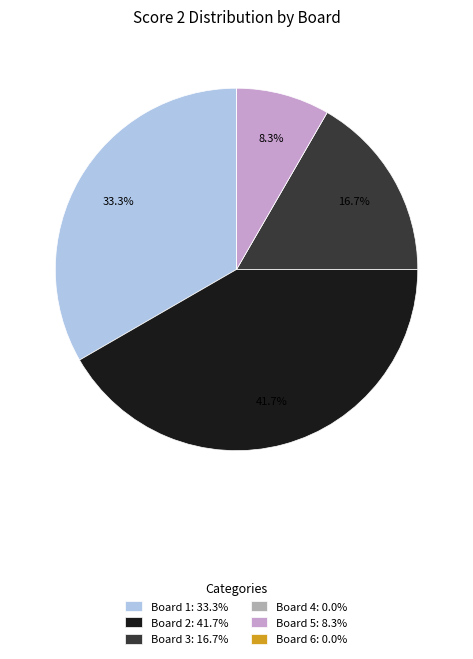

To the nearest percent, what is the average slice percentage?

17%